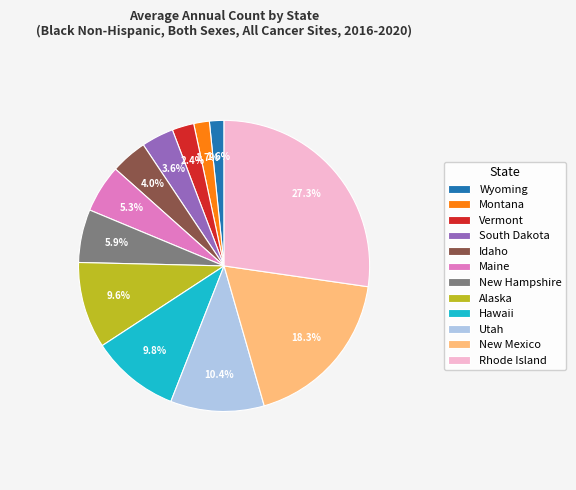

What percentage is the Alaska slice, to the nearest percent?

10%